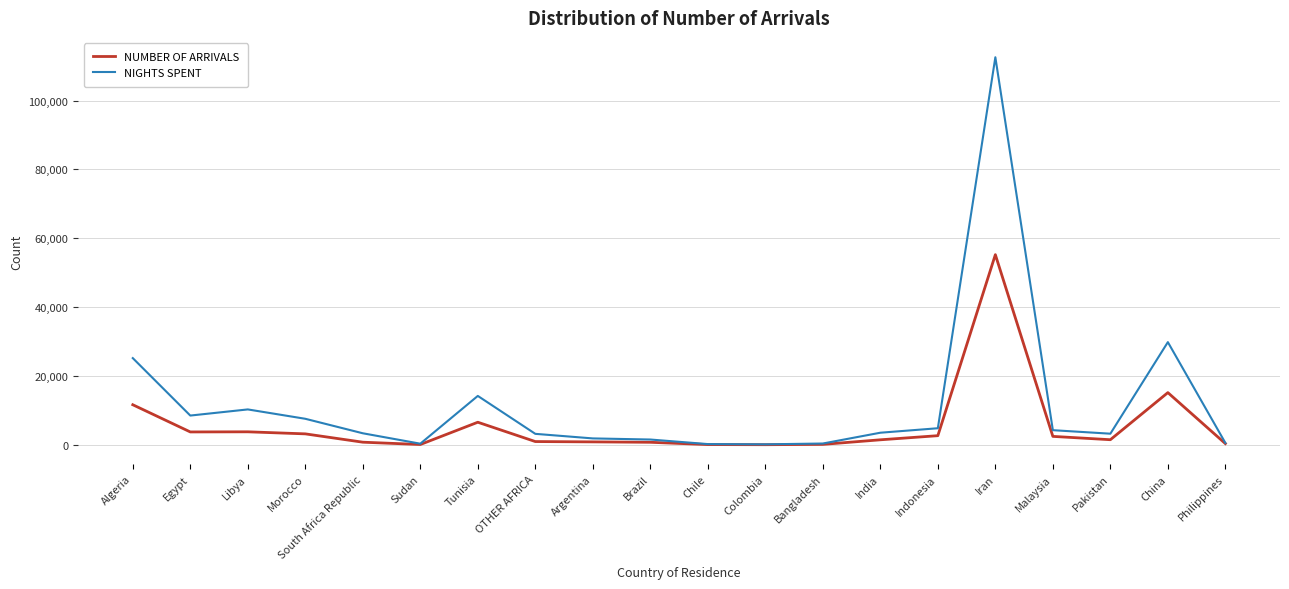

What is the maximum value shown in the chart?

112572